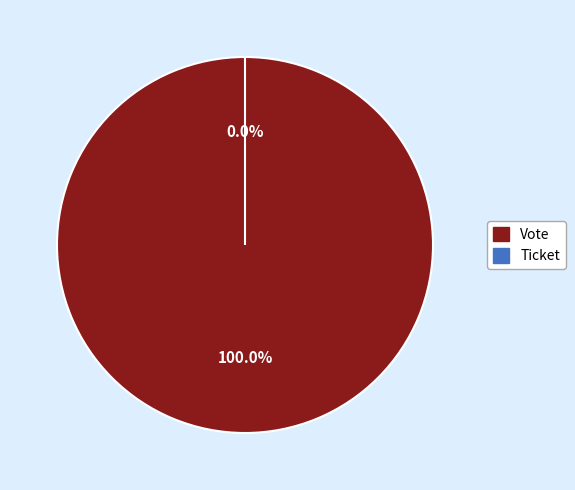

Combined, do Ticket and Vote account for over 50%?

Yes